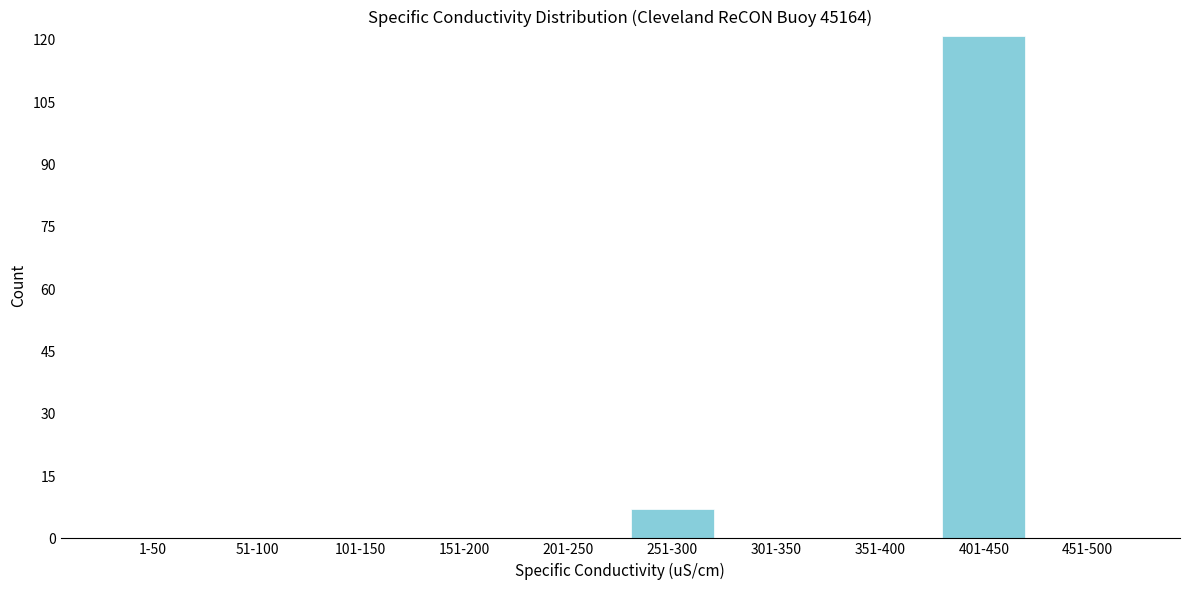

Reading right to left, what are all the values shown in this chart?

451-500=0	401-450=121	351-400=0	301-350=0	251-300=7	201-250=0	151-200=0	101-150=0	51-100=0	1-50=0